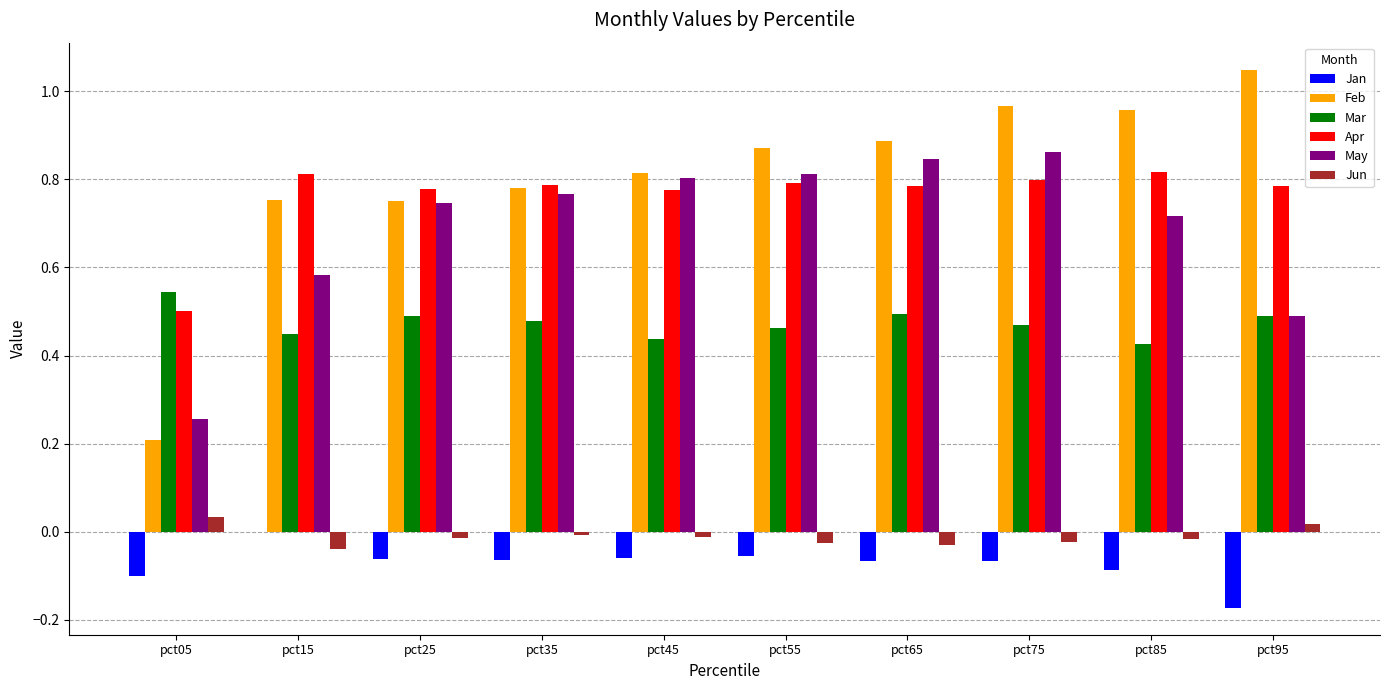

Which series has the largest total across all categories?

Feb